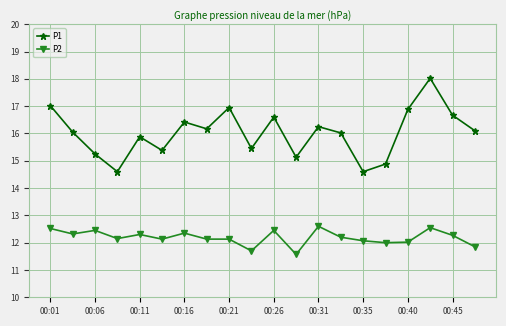

How many lines are shown in the chart?

2